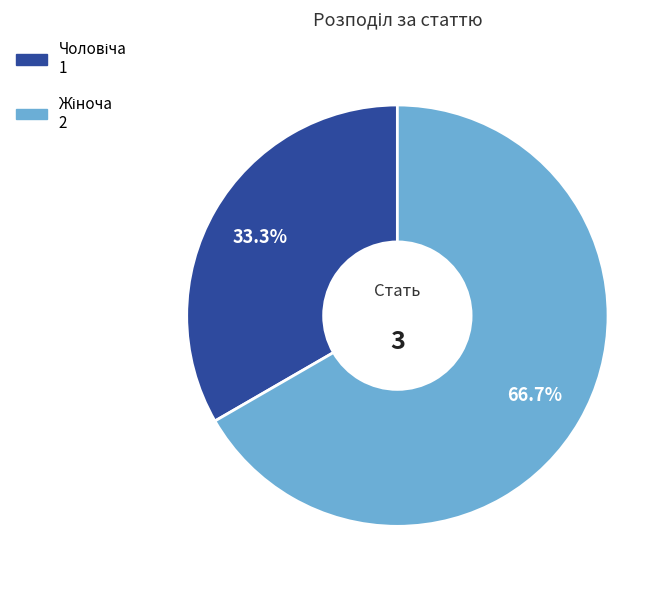

Is there any slice that represents more than half of the pie?

Yes